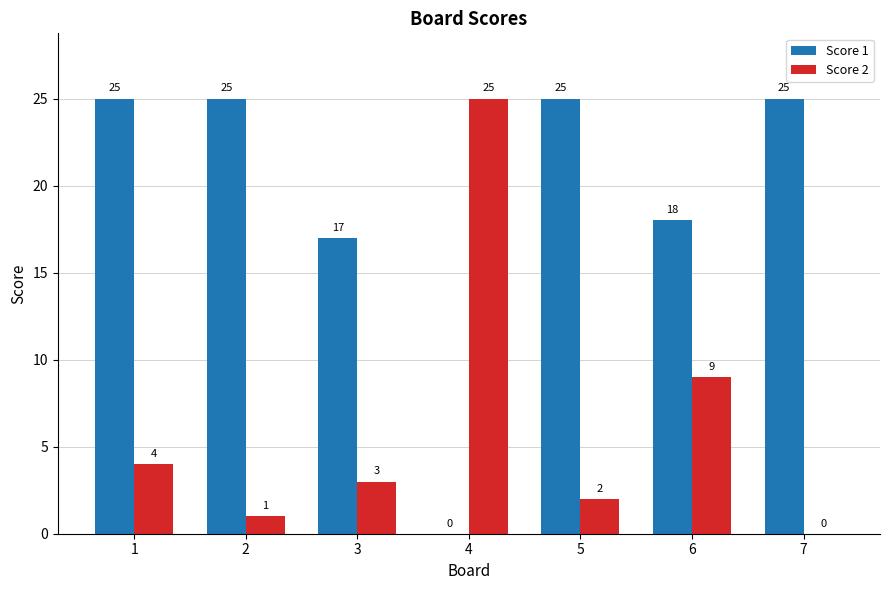

What is the total value across all series at 3?

20